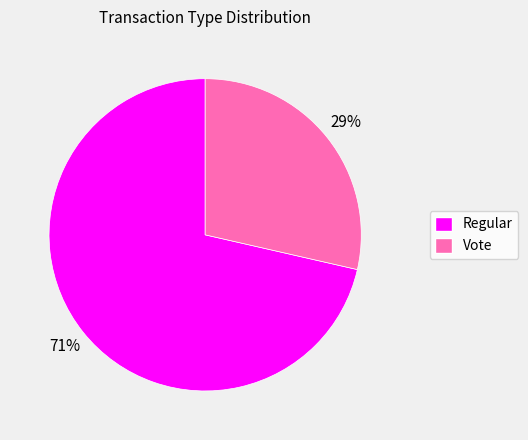

True or false: Vote accounts for 29% of the total.

True